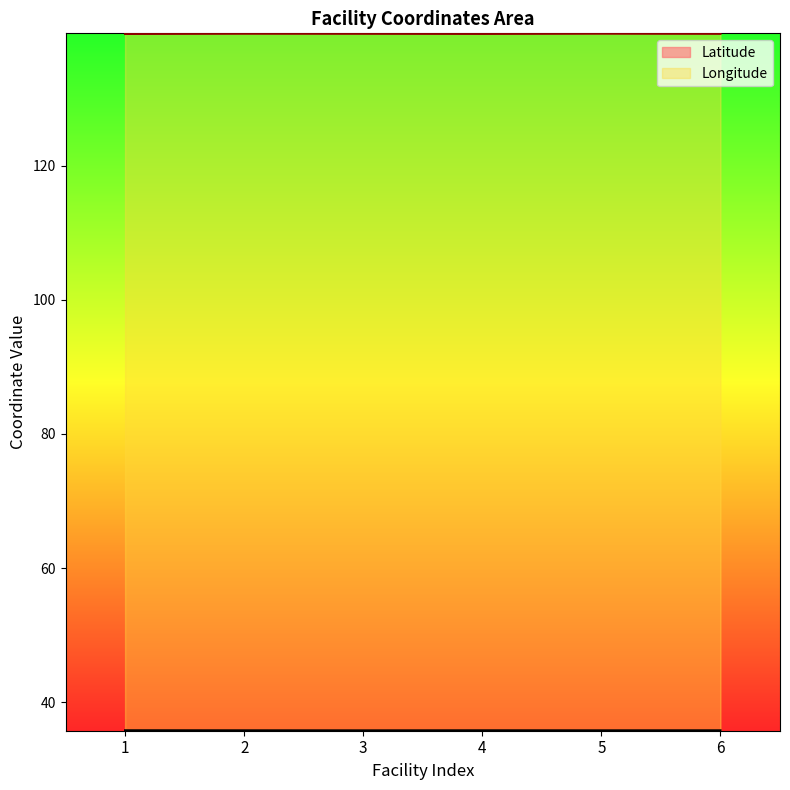

What is the maximum value shown in the chart?

139.7